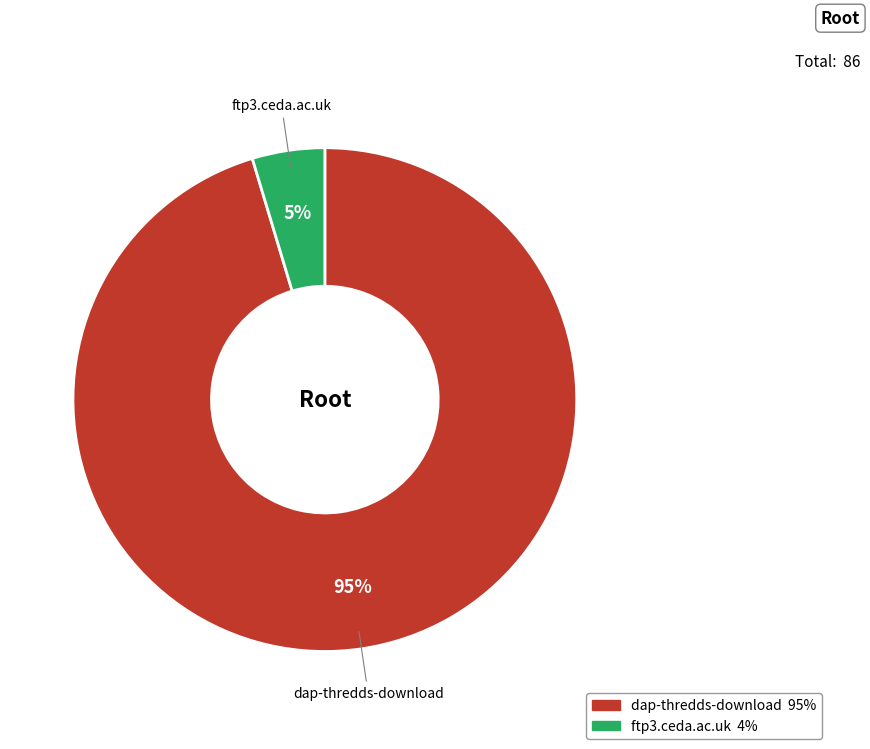

Does dap-thredds-download account for over 50% of the chart?

Yes